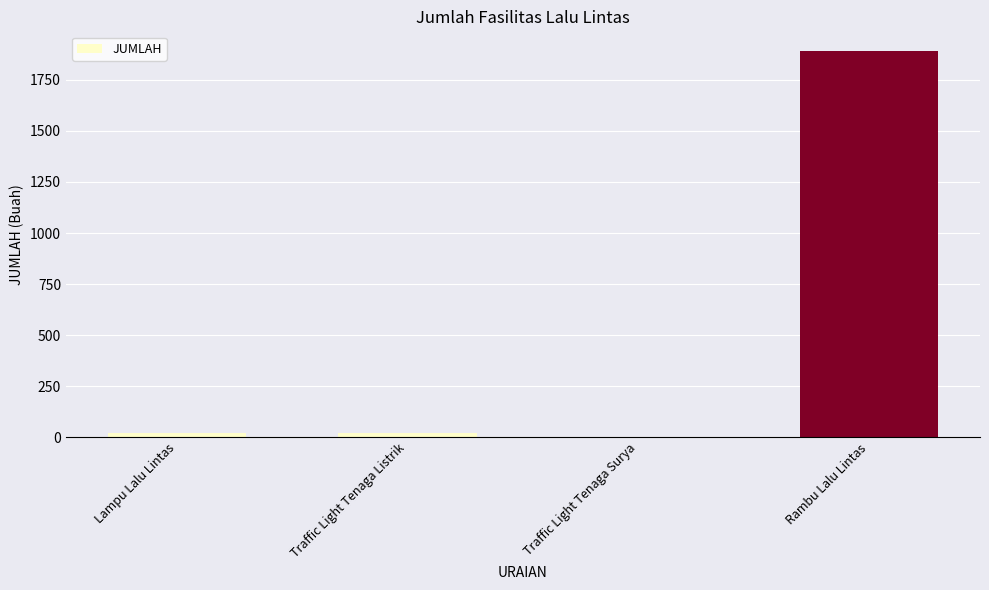

What is the maximum value shown in the chart?

1893